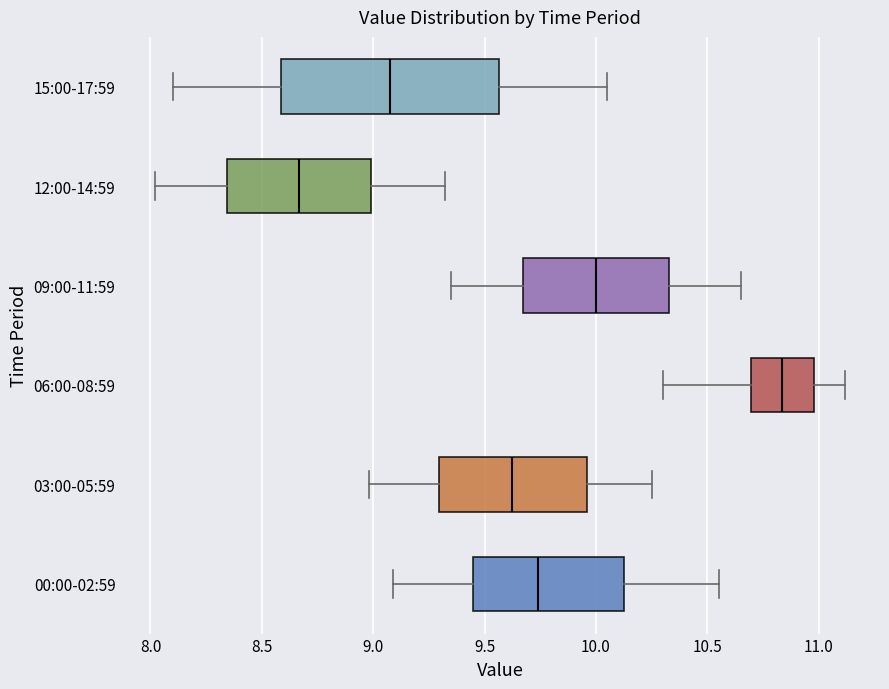

Which box has the furthest to the right median line?

06:00-08:59